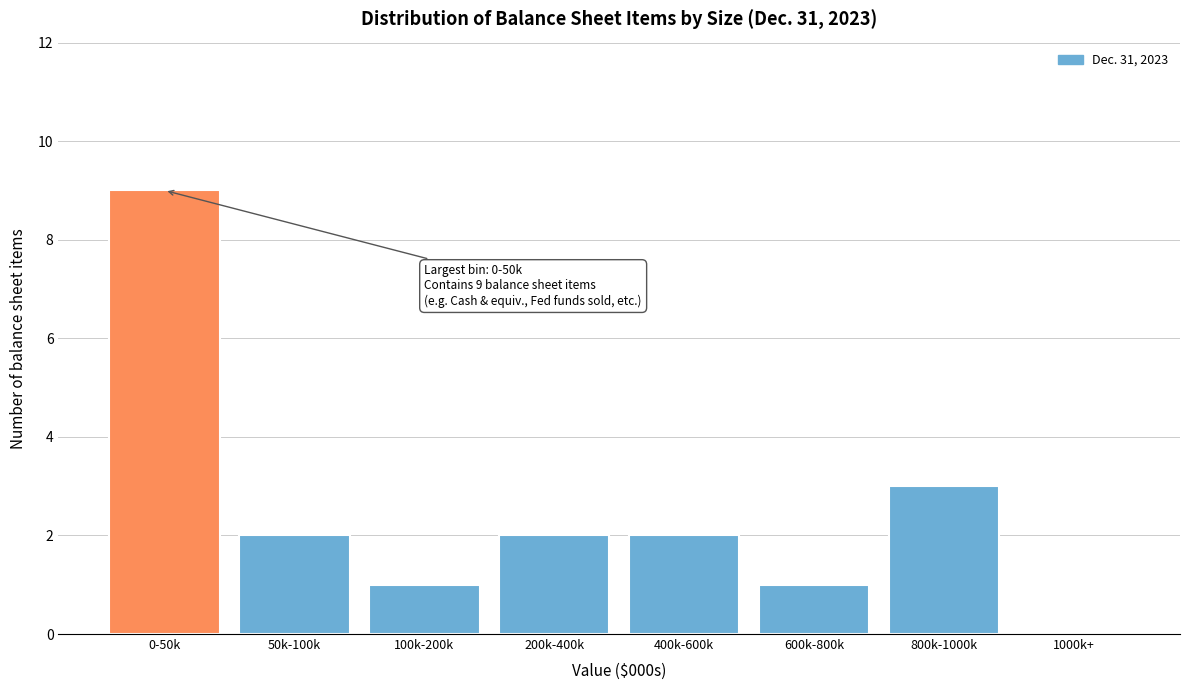

Reading left to right, transcribe all the data shown in this chart.

0-50k=9	50k-100k=2	100k-200k=1	200k-400k=2	400k-600k=2	600k-800k=1	800k-1000k=3	1000k+=0